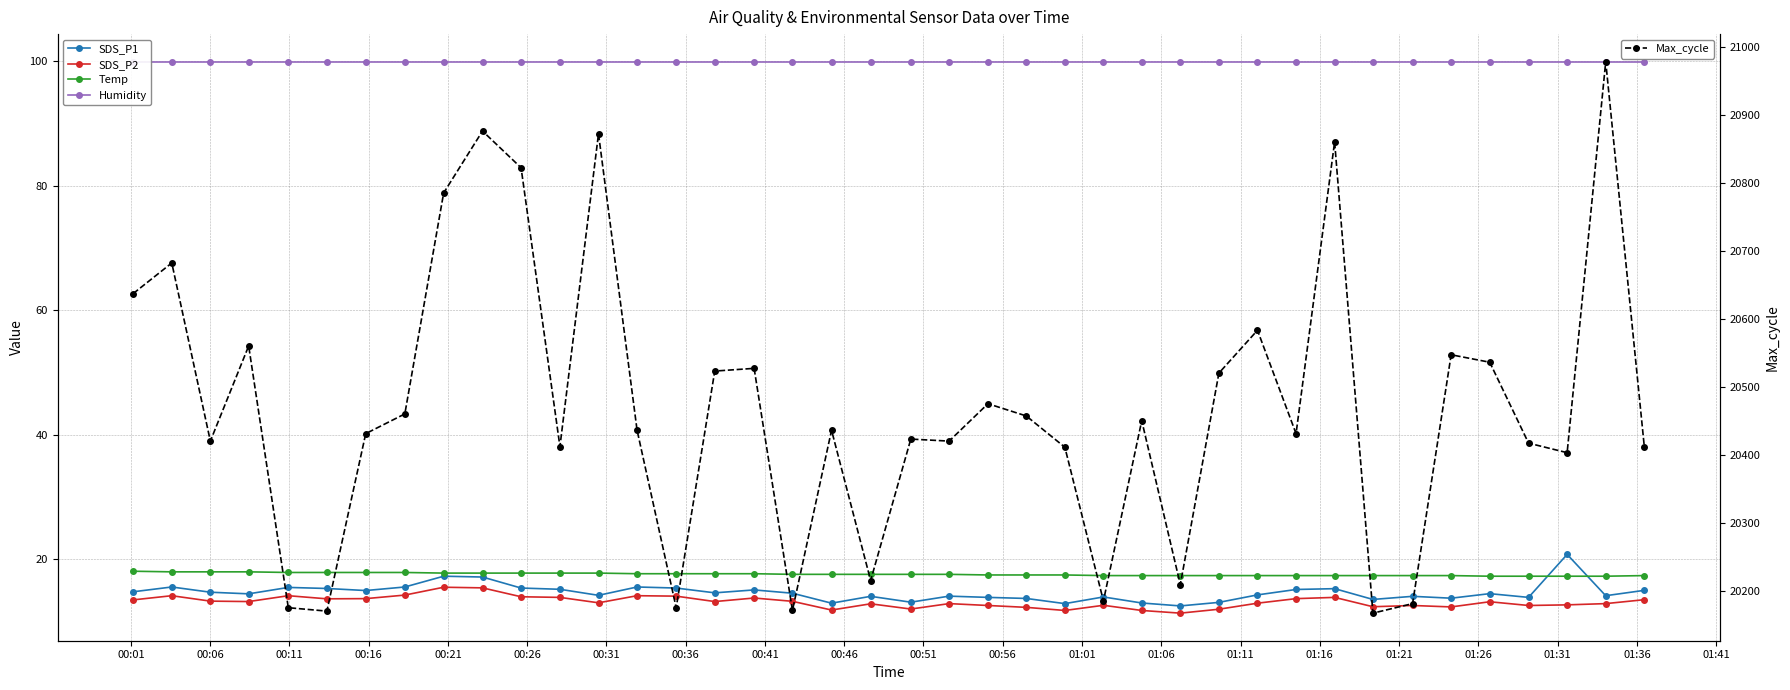

True or false: SDS_P1 and SDS_P2 intersect in this chart.

False